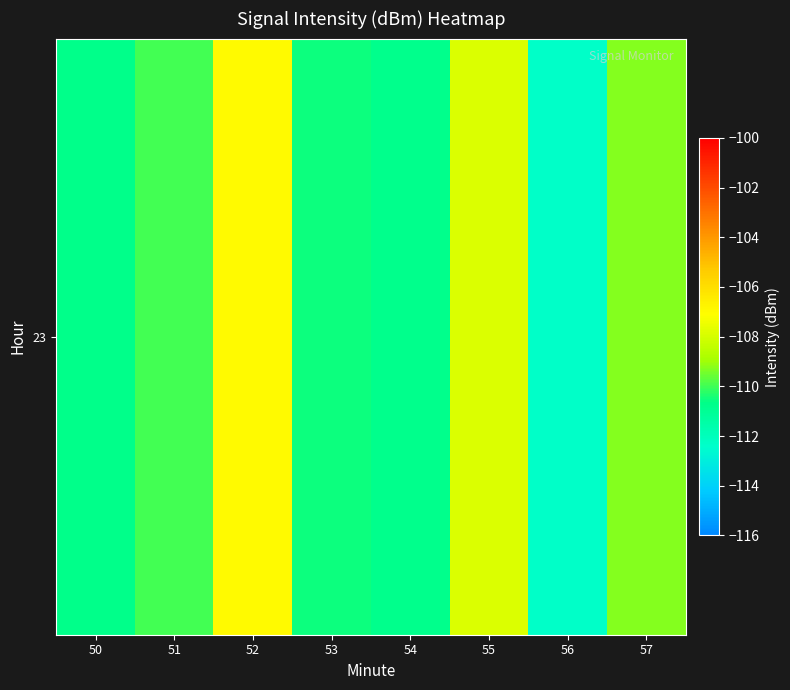

Rank the categories by value from highest to lowest.

52, 55, 57, 51, 53, 50, 54, 56